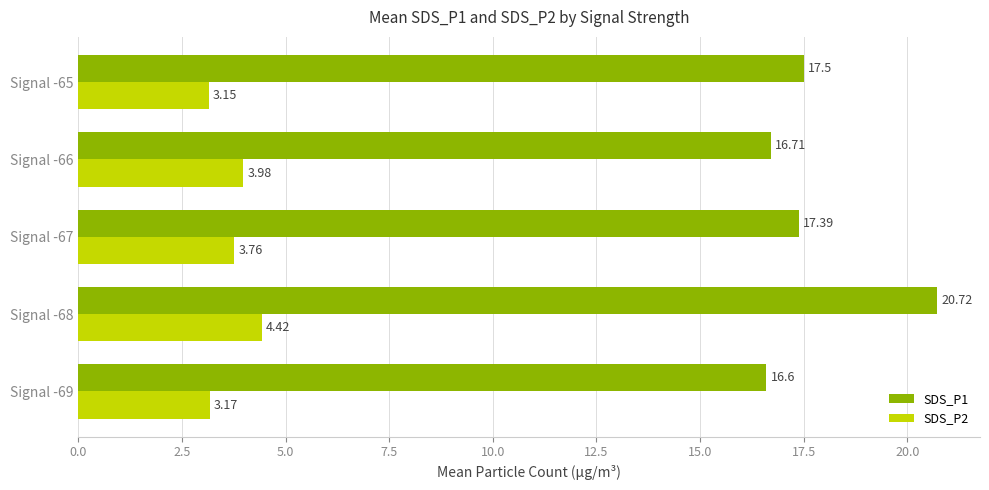

What is the spread (max minus min) of values at Signal -66?

12.7